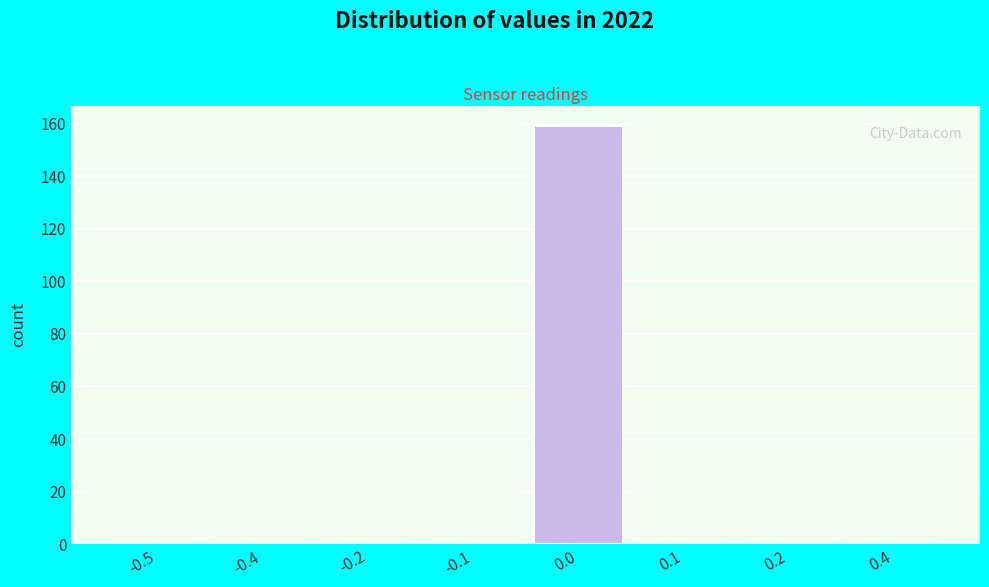

Reading right to left, transcribe all the data shown in this chart.

0.4=0	0.2=0	0.1=0	0.0=159	-0.1=0	-0.2=0	-0.4=0	-0.5=0